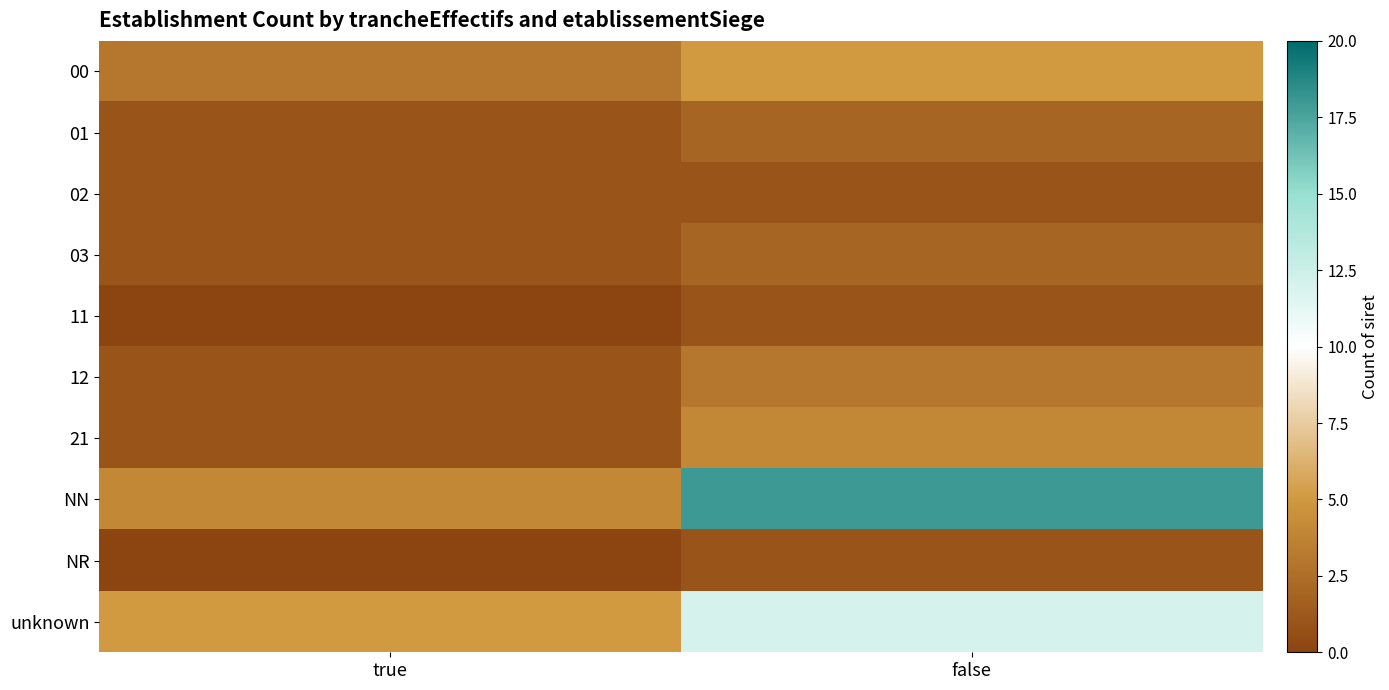

Which series changed the most between true and false?

NN